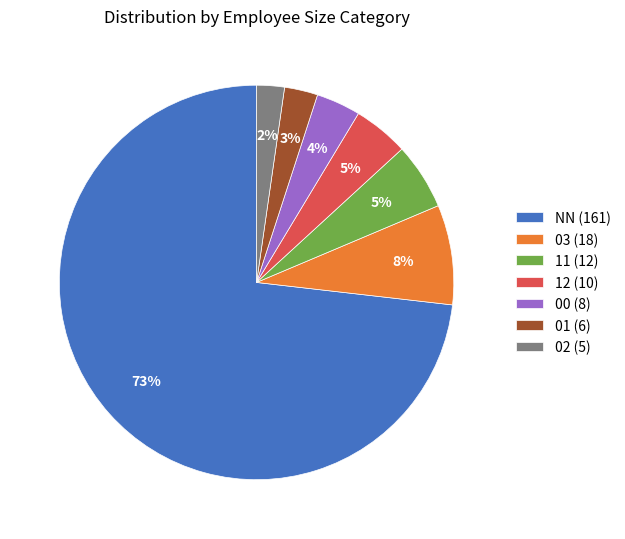

What percentage is the 11 (12) slice, to the nearest percent?

5%